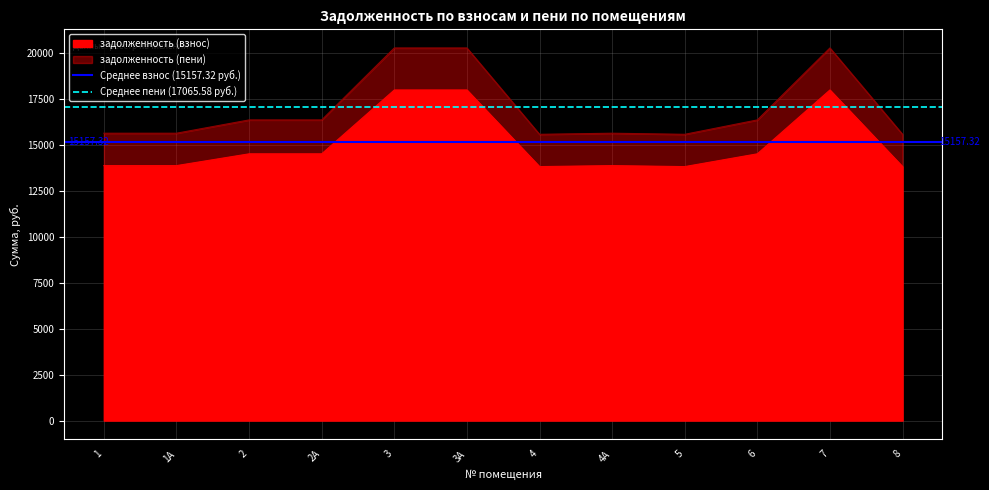

How many lines are shown in the chart?

2